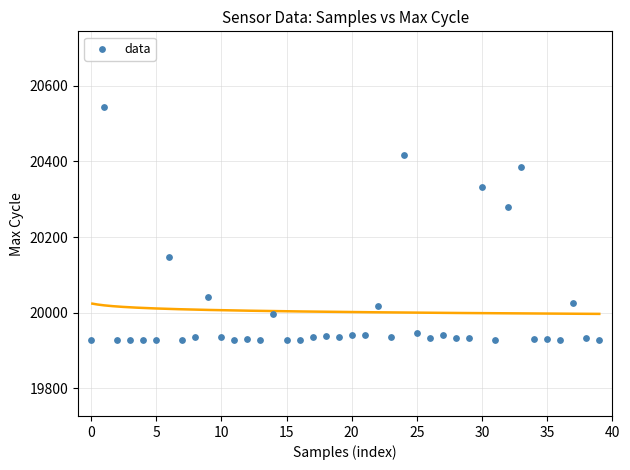

What Y value in the scatter plot is closest to 20235?

20280